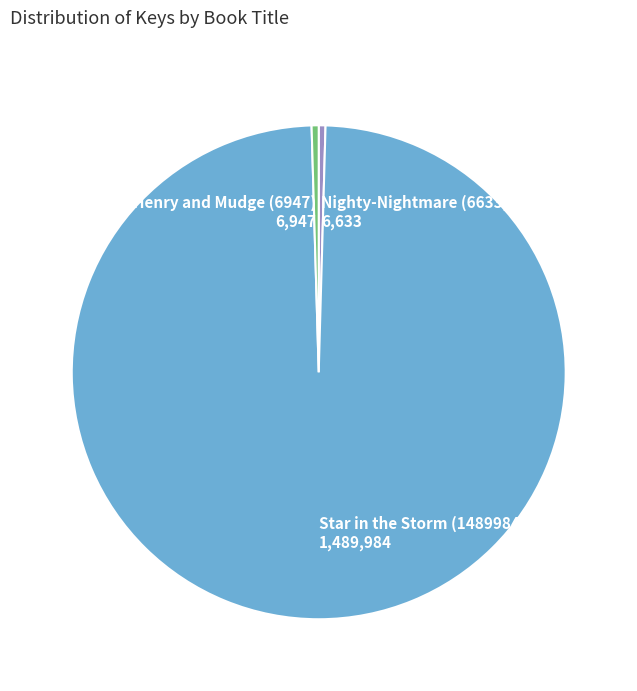

Is the sum of Nighty-Nightmare (6633) 6,633 and Henry and Mudge (6947) 6,947 greater than half?

No